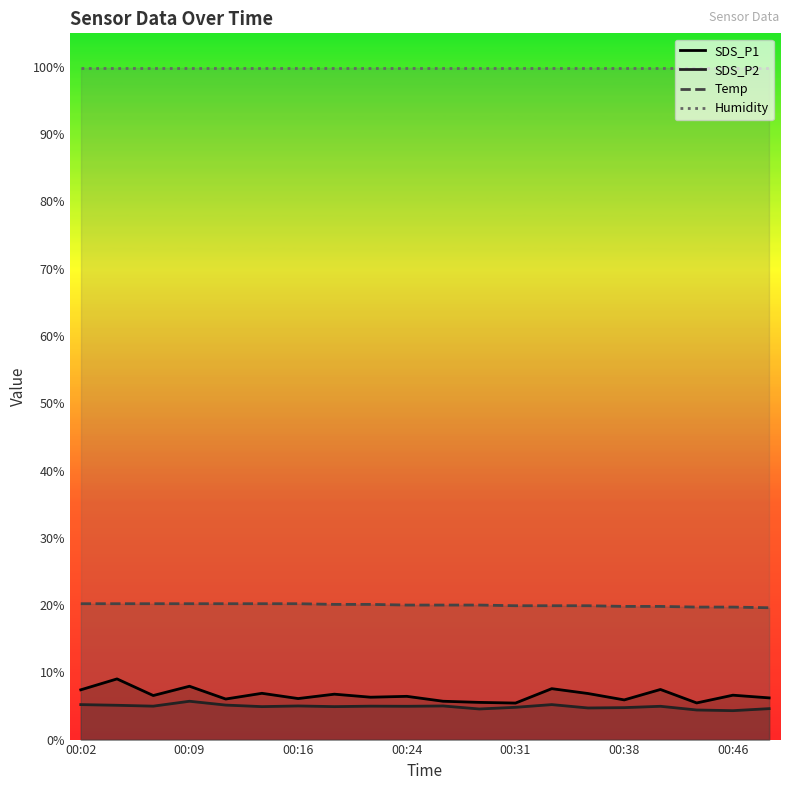

At 00:24, list the series in order from smallest to largest.

SDS_P2, SDS_P1, Temp, Humidity